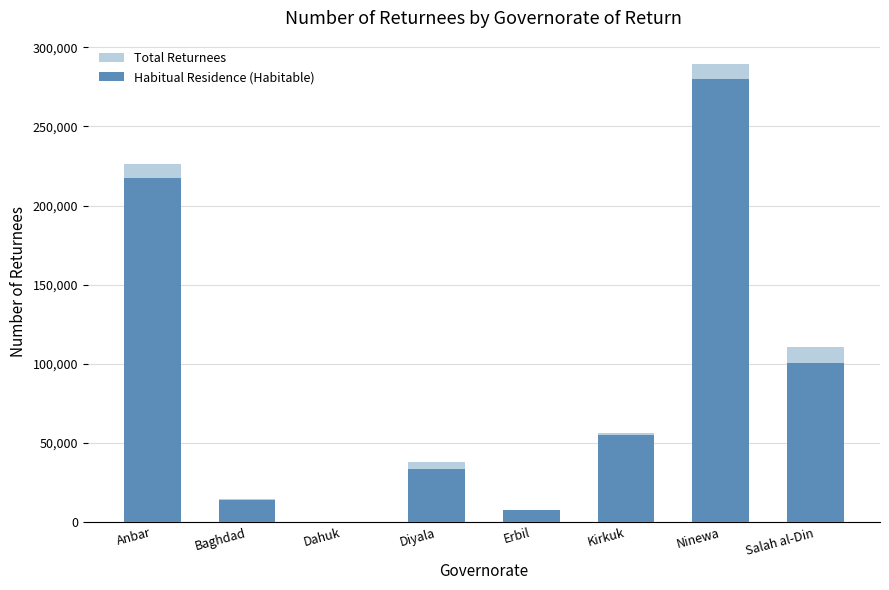

What is the highest value of the Total Returnees series?

289746